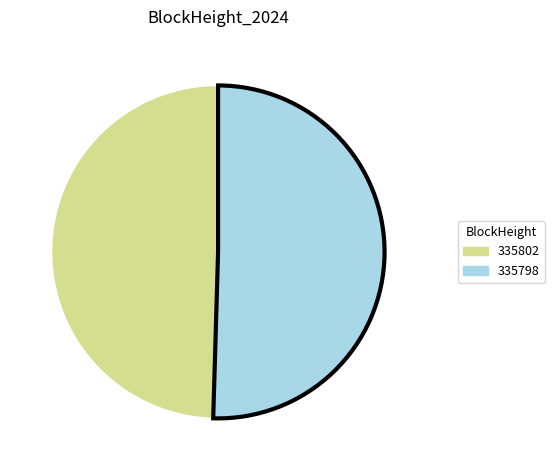

How many segments does this pie chart have?

2